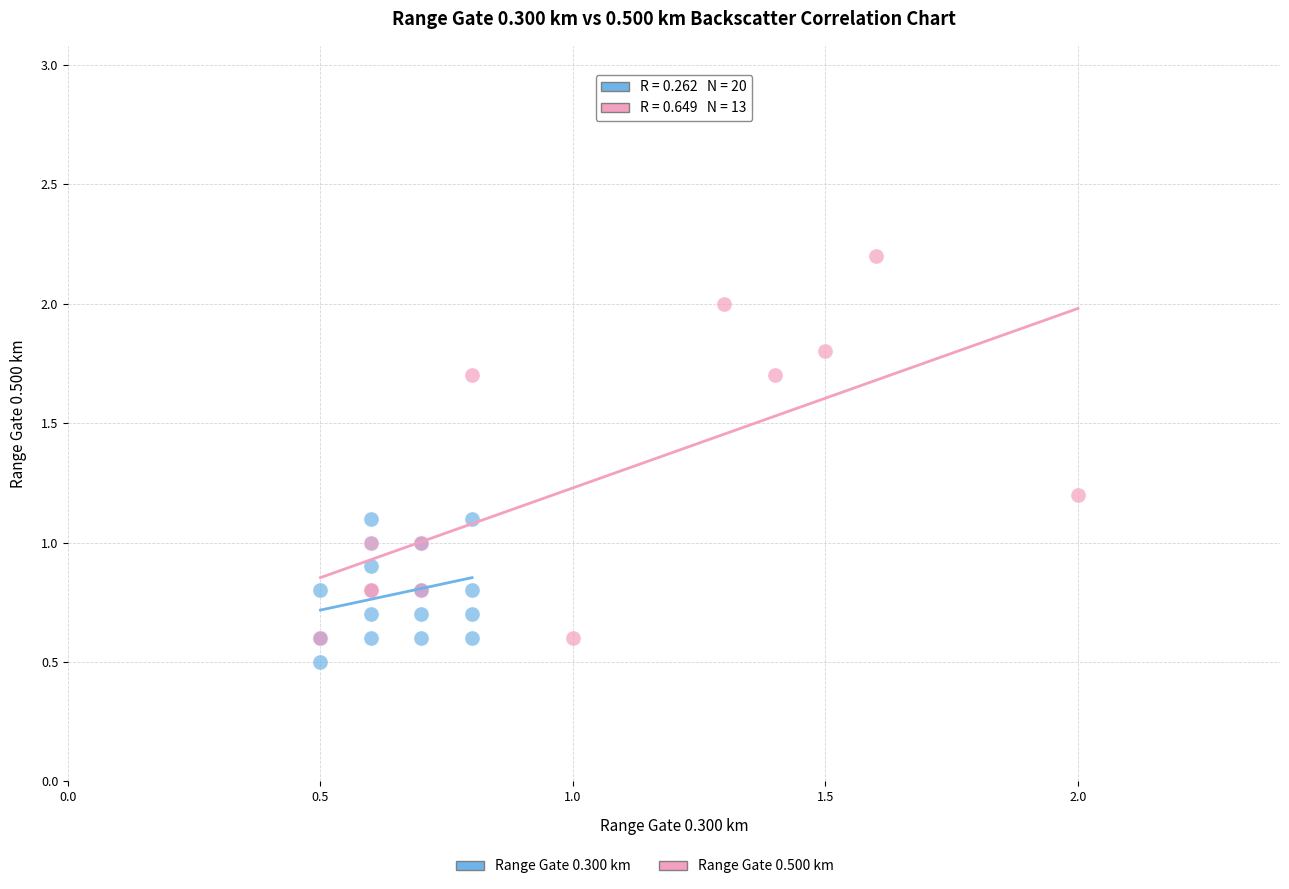

Which series has the largest Y range (max minus min)?

Range Gate 0.500 km